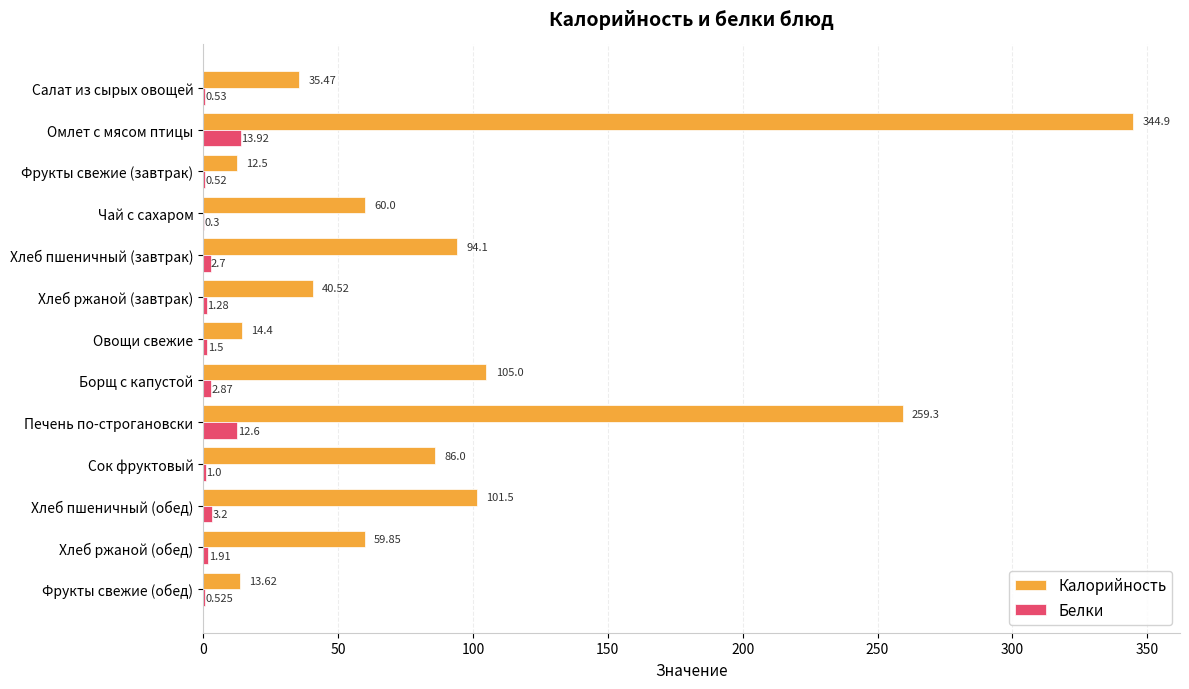

Is the value of Белки at Борщ с капустой greater than the value of Калорийность at Хлеб пшеничный (обед)?

No